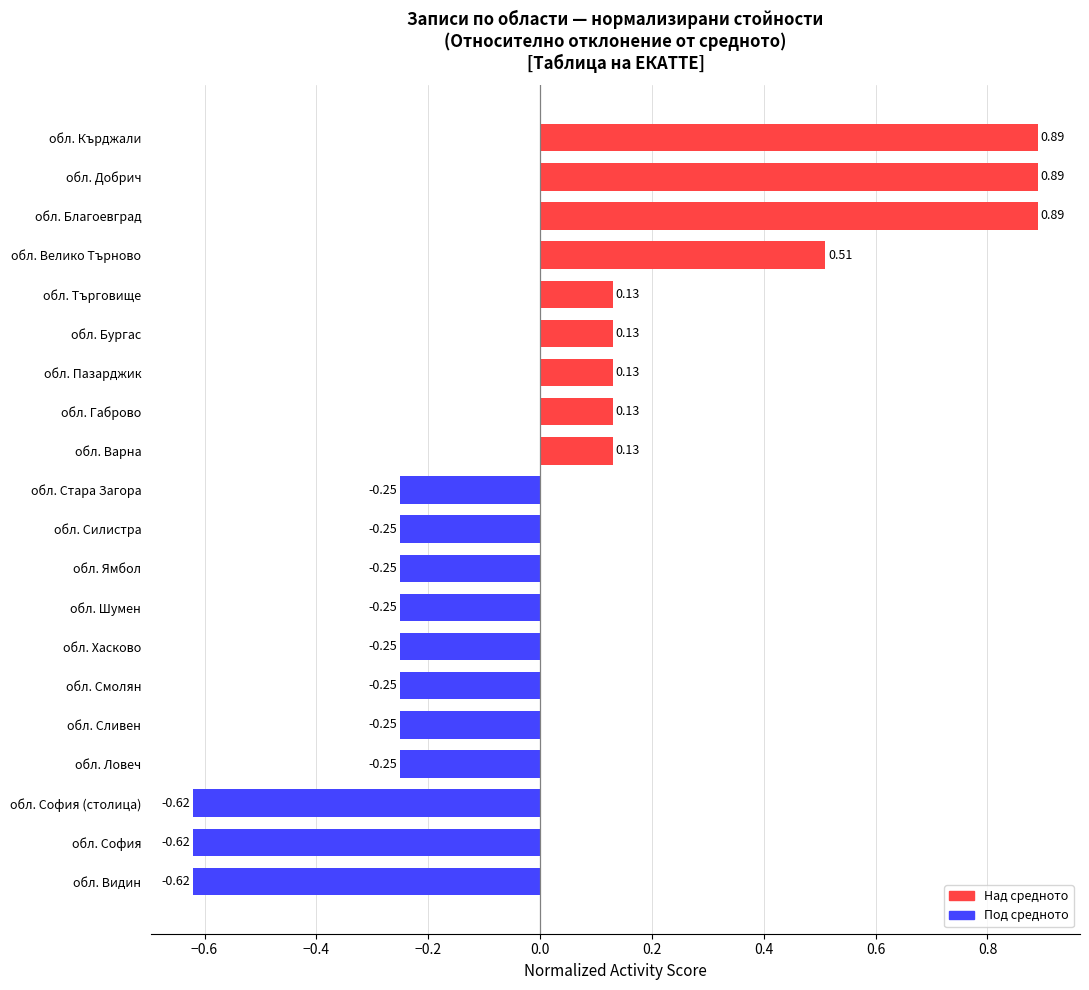

What is the sum of the values at обл. Хасково and обл. София (столица)?

-0.9